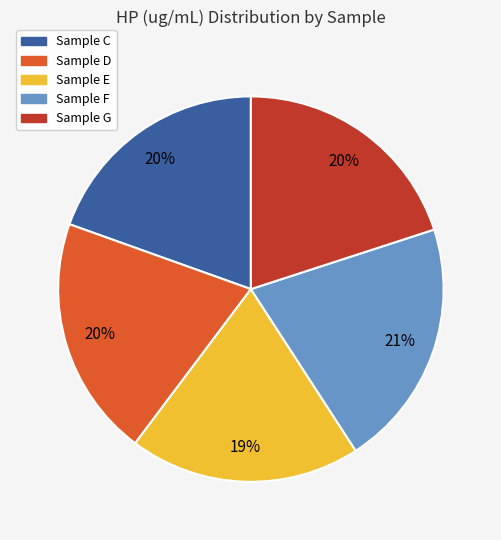

To the nearest percent, what is the average slice percentage?

20%